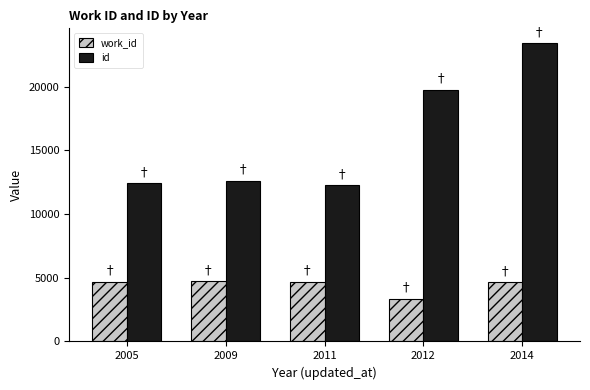

At which category is the sum across all series the highest?

2014